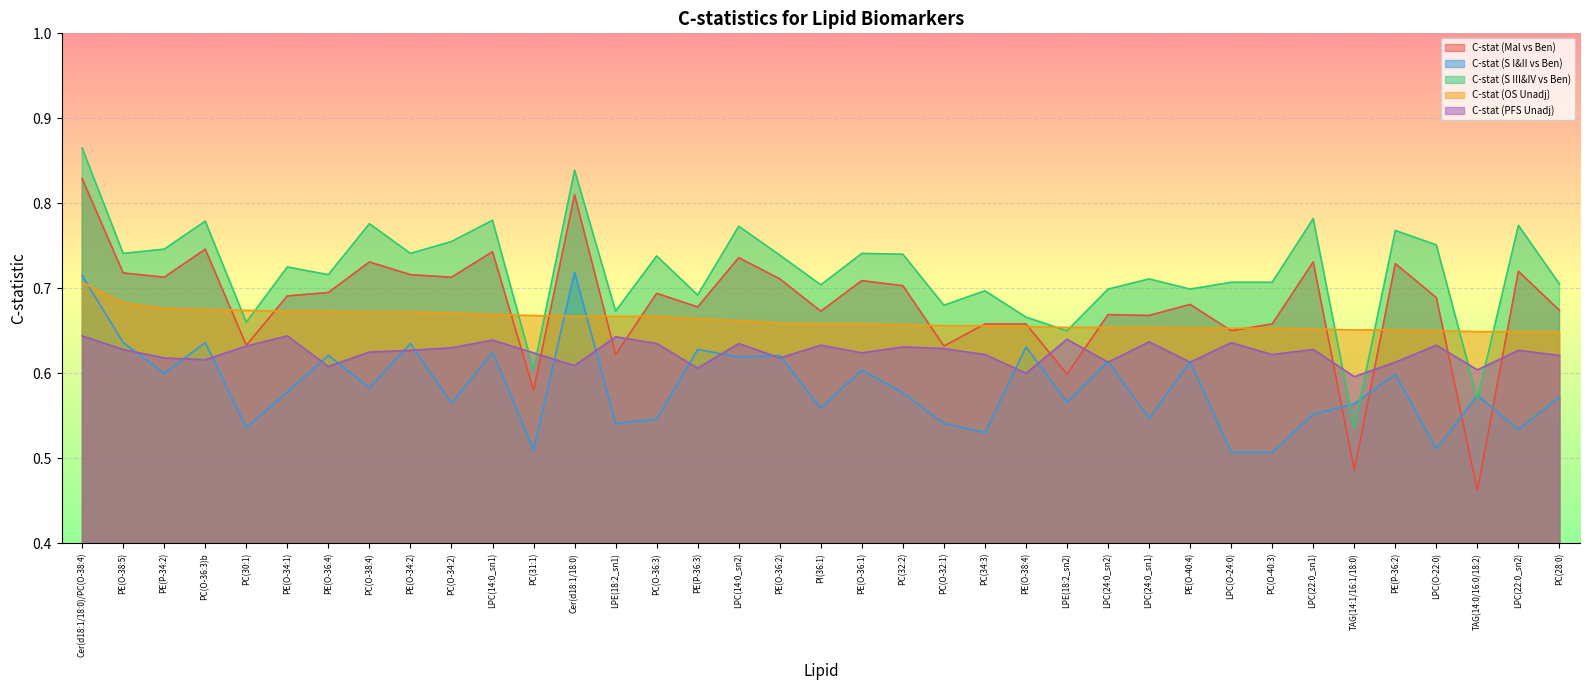

Reading left to right, transcribe all the data shown in this chart.

C-stat (Mal vs Ben): Cer(d18:1/18:0)/PC(O-38:4)=0.8	PE(O-38:5)=0.7	PE(P-34:2)=0.7	PC(O-36:3)b=0.7	PC(30:1)=0.6	PE(O-34:1)=0.7	PE(O-36:4)=0.7	PC(O-38:4)=0.7	PE(O-34:2)=0.7	PC(O-34:2)=0.7	LPC(14:0_sn1)=0.7	PC(31:1)=0.6	Cer(d18:1/18:0)=0.8	LPE(18:2_sn1)=0.6	PC(O-36:3)=0.7	PE(P-36:3)=0.7	LPC(14:0_sn2)=0.7	PE(O-36:2)=0.7	PI(36:1)=0.7	PE(O-36:1)=0.7	PC(32:2)=0.7	PC(O-32:1)=0.6	PC(34:3)=0.7	PE(O-38:4)=0.7	LPE(18:2_sn2)=0.6	LPC(24:0_sn2)=0.7	LPC(24:0_sn1)=0.7	PE(O-40:4)=0.7	LPC(O-24:0)=0.7	PC(O-40:3)=0.7	LPC(22:0_sn1)=0.7	TAG(14:1/16:1/18:0)=0.5	PE(P-36:2)=0.7	LPC(O-22:0)=0.7	TAG(14:0/16:0/18:2)=0.5	LPC(22:0_sn2)=0.7	PC(28:0)=0.7
C-stat (S I&II vs Ben): Cer(d18:1/18:0)/PC(O-38:4)=0.7	PE(O-38:5)=0.6	PE(P-34:2)=0.6	PC(O-36:3)b=0.6	PC(30:1)=0.5	PE(O-34:1)=0.6	PE(O-36:4)=0.6	PC(O-38:4)=0.6	PE(O-34:2)=0.6	PC(O-34:2)=0.6	LPC(14:0_sn1)=0.6	PC(31:1)=0.5	Cer(d18:1/18:0)=0.7	LPE(18:2_sn1)=0.5	PC(O-36:3)=0.5	PE(P-36:3)=0.6	LPC(14:0_sn2)=0.6	PE(O-36:2)=0.6	PI(36:1)=0.6	PE(O-36:1)=0.6	PC(32:2)=0.6	PC(O-32:1)=0.5	PC(34:3)=0.5	PE(O-38:4)=0.6	LPE(18:2_sn2)=0.6	LPC(24:0_sn2)=0.6	LPC(24:0_sn1)=0.5	PE(O-40:4)=0.6	LPC(O-24:0)=0.5	PC(O-40:3)=0.5	LPC(22:0_sn1)=0.6	TAG(14:1/16:1/18:0)=0.6	PE(P-36:2)=0.6	LPC(O-22:0)=0.5	TAG(14:0/16:0/18:2)=0.6	LPC(22:0_sn2)=0.5	PC(28:0)=0.6
C-stat (S III&IV vs Ben): Cer(d18:1/18:0)/PC(O-38:4)=0.9	PE(O-38:5)=0.7	PE(P-34:2)=0.7	PC(O-36:3)b=0.8	PC(30:1)=0.7	PE(O-34:1)=0.7	PE(O-36:4)=0.7	PC(O-38:4)=0.8	PE(O-34:2)=0.7	PC(O-34:2)=0.8	LPC(14:0_sn1)=0.8	PC(31:1)=0.6	Cer(d18:1/18:0)=0.8	LPE(18:2_sn1)=0.7	PC(O-36:3)=0.7	PE(P-36:3)=0.7	LPC(14:0_sn2)=0.8	PE(O-36:2)=0.7	PI(36:1)=0.7	PE(O-36:1)=0.7	PC(32:2)=0.7	PC(O-32:1)=0.7	PC(34:3)=0.7	PE(O-38:4)=0.7	LPE(18:2_sn2)=0.7	LPC(24:0_sn2)=0.7	LPC(24:0_sn1)=0.7	PE(O-40:4)=0.7	LPC(O-24:0)=0.7	PC(O-40:3)=0.7	LPC(22:0_sn1)=0.8	TAG(14:1/16:1/18:0)=0.5	PE(P-36:2)=0.8	LPC(O-22:0)=0.8	TAG(14:0/16:0/18:2)=0.6	LPC(22:0_sn2)=0.8	PC(28:0)=0.7
C-stat (OS Unadj): Cer(d18:1/18:0)/PC(O-38:4)=0.7	PE(O-38:5)=0.7	PE(P-34:2)=0.7	PC(O-36:3)b=0.7	PC(30:1)=0.7	PE(O-34:1)=0.7	PE(O-36:4)=0.7	PC(O-38:4)=0.7	PE(O-34:2)=0.7	PC(O-34:2)=0.7	LPC(14:0_sn1)=0.7	PC(31:1)=0.7	Cer(d18:1/18:0)=0.7	LPE(18:2_sn1)=0.7	PC(O-36:3)=0.7	PE(P-36:3)=0.7	LPC(14:0_sn2)=0.7	PE(O-36:2)=0.7	PI(36:1)=0.7	PE(O-36:1)=0.7	PC(32:2)=0.7	PC(O-32:1)=0.7	PC(34:3)=0.7	PE(O-38:4)=0.7	LPE(18:2_sn2)=0.7	LPC(24:0_sn2)=0.7	LPC(24:0_sn1)=0.7	PE(O-40:4)=0.7	LPC(O-24:0)=0.7	PC(O-40:3)=0.7	LPC(22:0_sn1)=0.7	TAG(14:1/16:1/18:0)=0.7	PE(P-36:2)=0.7	LPC(O-22:0)=0.7	TAG(14:0/16:0/18:2)=0.6	LPC(22:0_sn2)=0.6	PC(28:0)=0.6
C-stat (PFS Unadj): Cer(d18:1/18:0)/PC(O-38:4)=0.6	PE(O-38:5)=0.6	PE(P-34:2)=0.6	PC(O-36:3)b=0.6	PC(30:1)=0.6	PE(O-34:1)=0.6	PE(O-36:4)=0.6	PC(O-38:4)=0.6	PE(O-34:2)=0.6	PC(O-34:2)=0.6	LPC(14:0_sn1)=0.6	PC(31:1)=0.6	Cer(d18:1/18:0)=0.6	LPE(18:2_sn1)=0.6	PC(O-36:3)=0.6	PE(P-36:3)=0.6	LPC(14:0_sn2)=0.6	PE(O-36:2)=0.6	PI(36:1)=0.6	PE(O-36:1)=0.6	PC(32:2)=0.6	PC(O-32:1)=0.6	PC(34:3)=0.6	PE(O-38:4)=0.6	LPE(18:2_sn2)=0.6	LPC(24:0_sn2)=0.6	LPC(24:0_sn1)=0.6	PE(O-40:4)=0.6	LPC(O-24:0)=0.6	PC(O-40:3)=0.6	LPC(22:0_sn1)=0.6	TAG(14:1/16:1/18:0)=0.6	PE(P-36:2)=0.6	LPC(O-22:0)=0.6	TAG(14:0/16:0/18:2)=0.6	LPC(22:0_sn2)=0.6	PC(28:0)=0.6